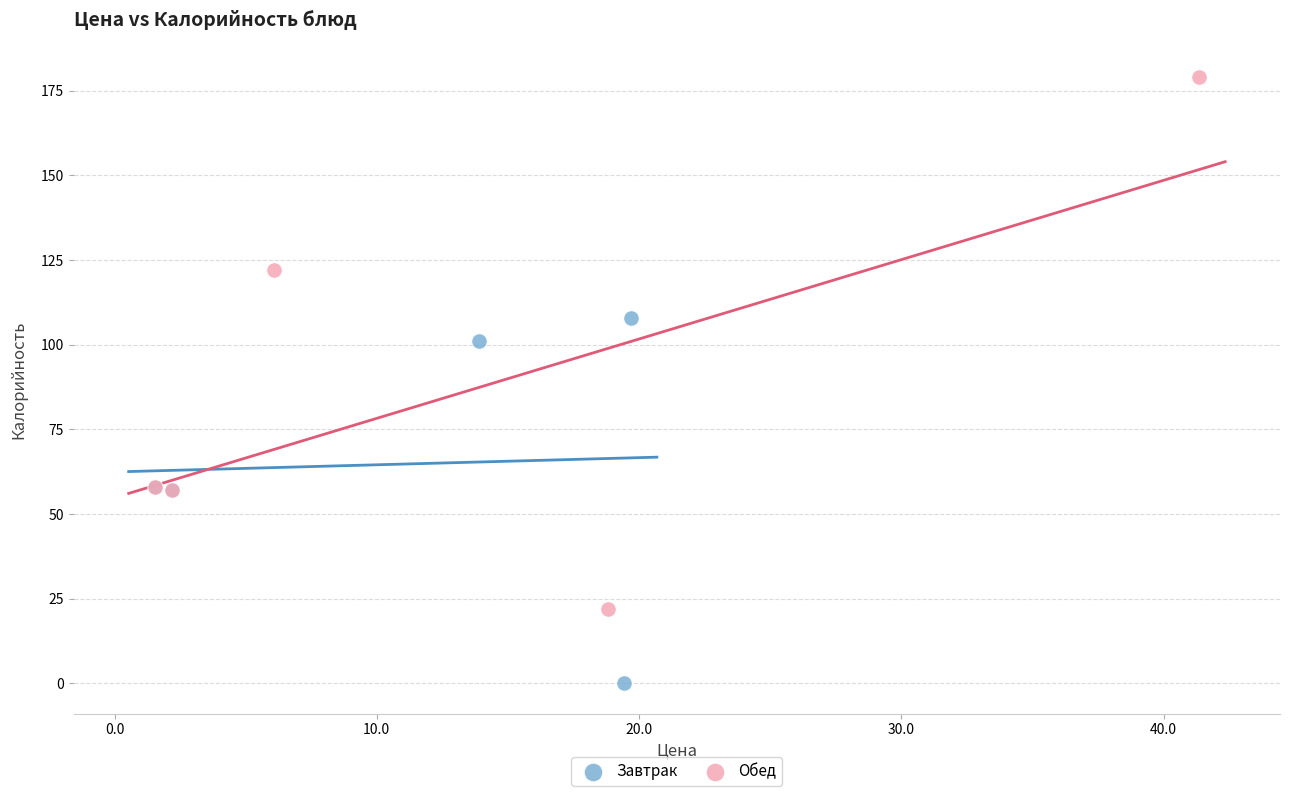

Which series contains the lowest Y value?

Завтрак